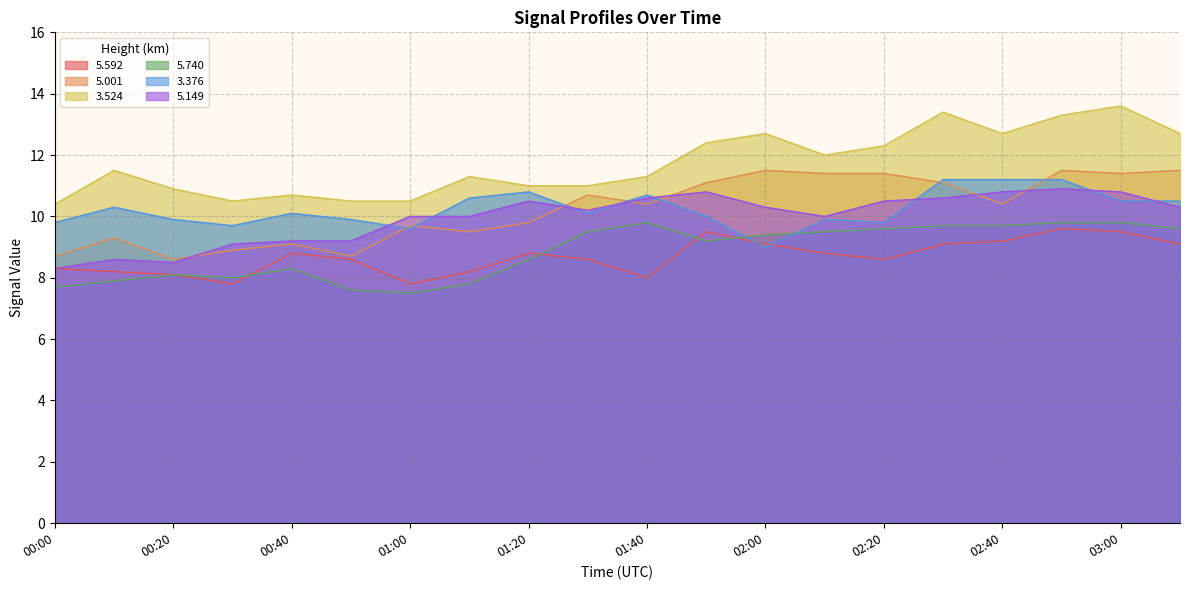

At which category does 5.740 reach its first local valley?

00:30